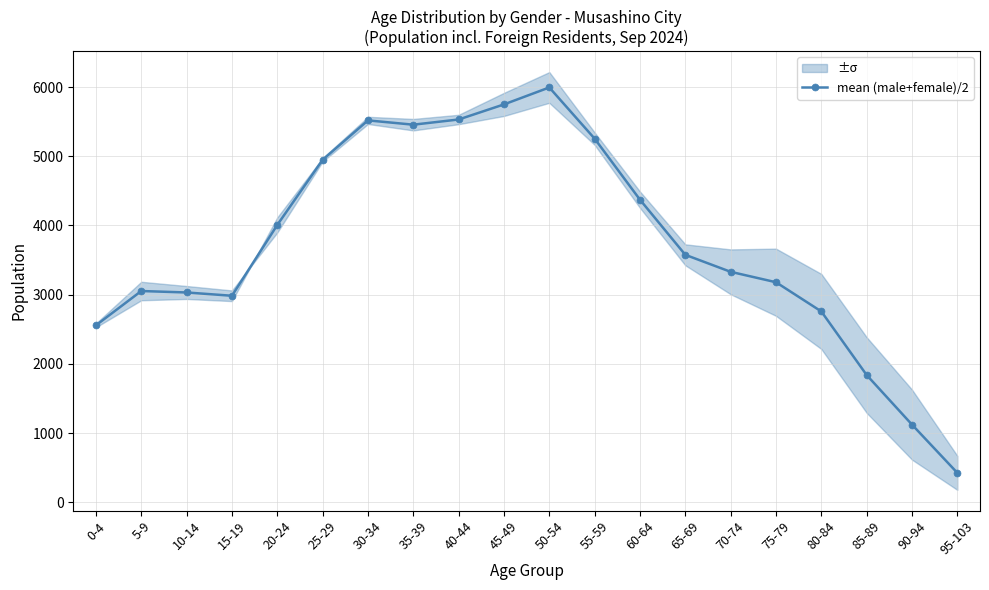

Which label corresponds to the smallest value in the chart?

95-103